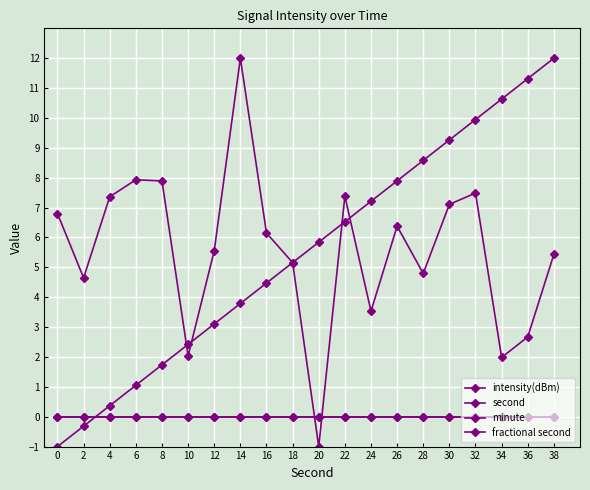

Reading left to right, what are all the values shown in this chart?

intensity(dBm): 0=6.8	2=4.6	4=7.4	6=7.9	8=7.9	10=2.0	12=5.6	14=12.0	16=6.1	18=5.2	20=-1.0	22=7.4	24=3.5	26=6.4	28=4.8	30=7.1	32=7.5	34=2.0	36=2.7	38=5.4
second: 0=-1.0	2=-0.3	4=0.4	6=1.1	8=1.7	10=2.4	12=3.1	14=3.8	16=4.5	18=5.2	20=5.8	22=6.5	24=7.2	26=7.9	28=8.6	30=9.3	32=9.9	34=10.6	36=11.3	38=12.0
minute: 0=0.0	2=0.0	4=0.0	6=0.0	8=0.0	10=0.0	12=0.0	14=0.0	16=0.0	18=0.0	20=0.0	22=0.0	24=0.0	26=0.0	28=0.0	30=0.0	32=0.0	34=0.0	36=0.0	38=0.0
fractional second: 0=0.0	2=0.0	4=0.0	6=0.0	8=0.0	10=0.0	12=0.0	14=0.0	16=0.0	18=0.0	20=0.0	22=0.0	24=0.0	26=0.0	28=0.0	30=0.0	32=0.0	34=0.0	36=0.0	38=0.0